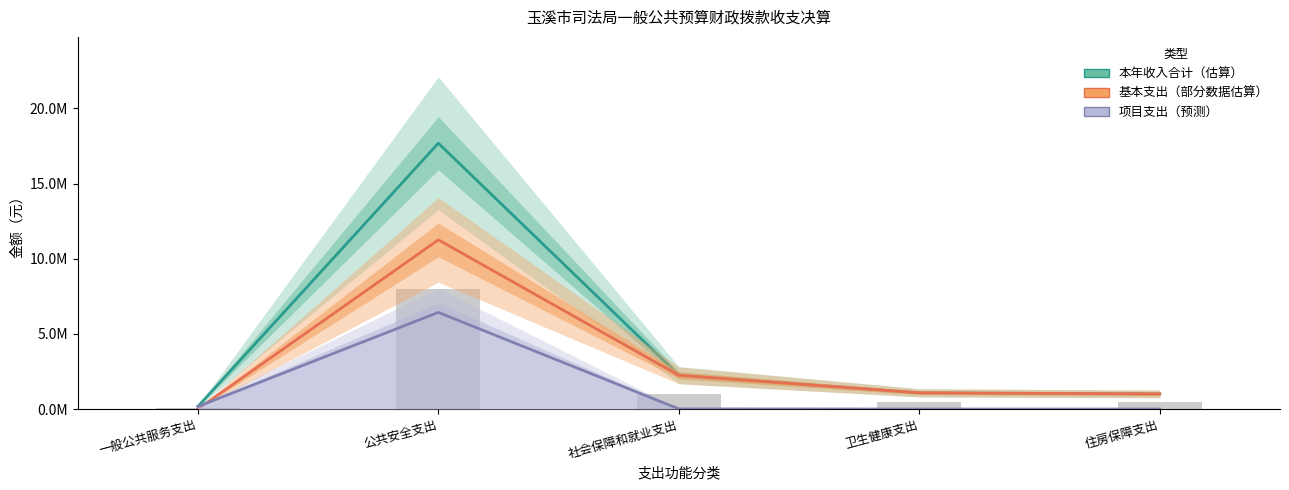

How many values in 基本支出（部分数据估算） are above zero?

4